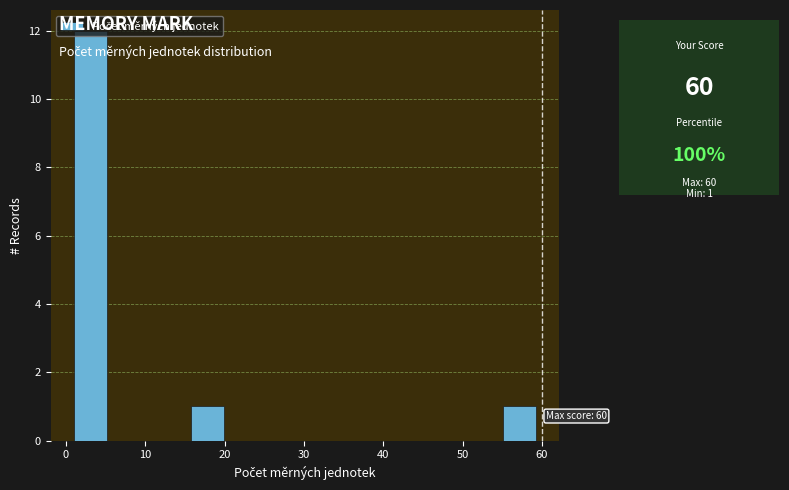

Which range on the x-axis has the tallest bar?

1 to 6